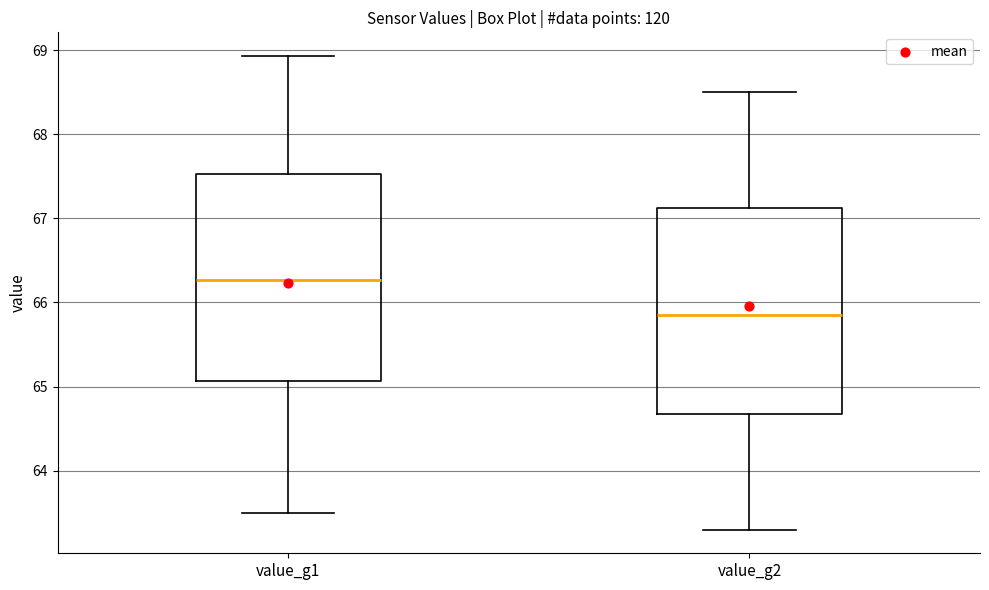

Reading left to right, transcribe this box plot: for each box, give where its median line is, the range the box spans, and where its two whiskers end, as read against the y-axis. The values are not printed on the chart, so give them approximately, as read against the axis.

value_g1: median 66.3, box 65.1 to 67.5, whiskers 63.5 to 68.9
value_g2: median 65.9, box 64.7 to 67.1, whiskers 63.3 to 68.5